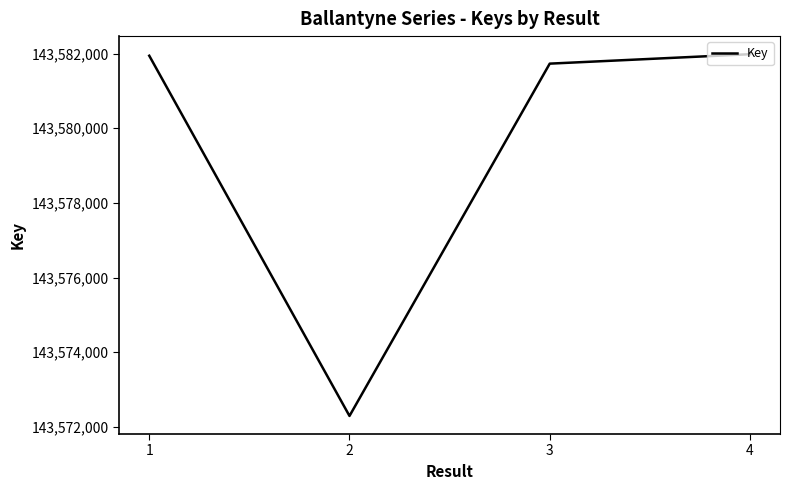

Is this an area chart (filled region under the line)?

No